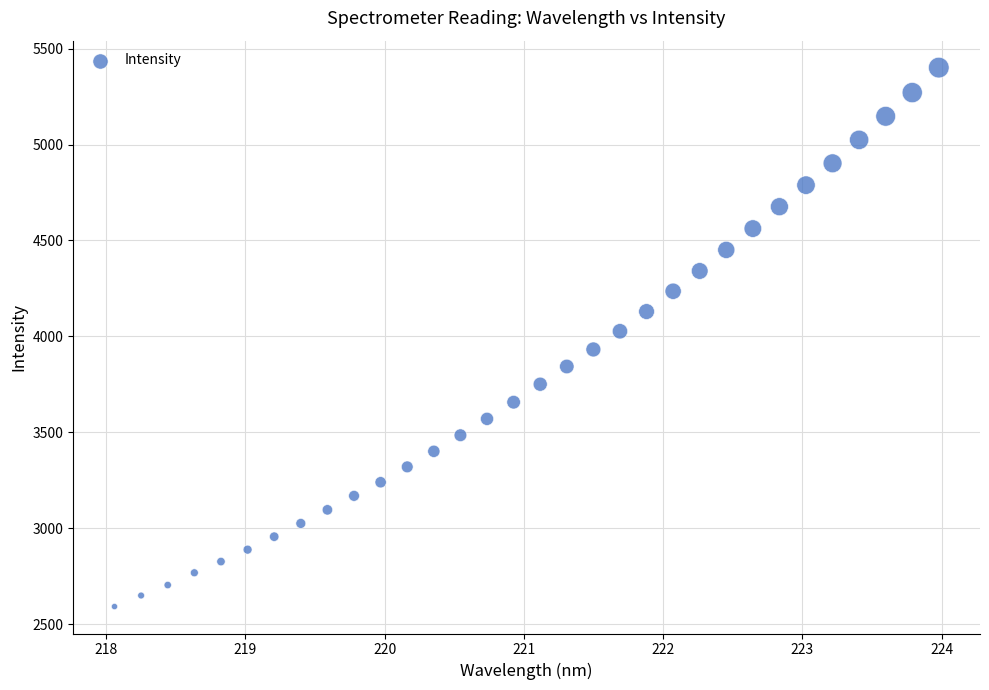

What is the range of Y values (max minus min)?

2809.1